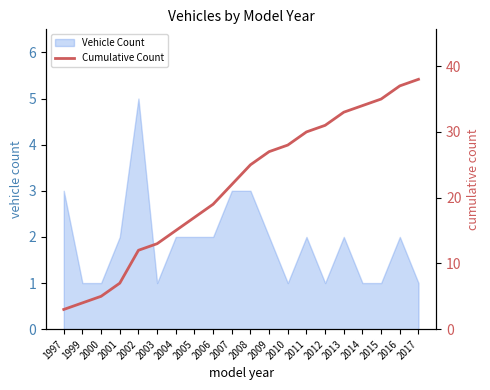

Which category has the highest value in the Vehicle Count series?

2002